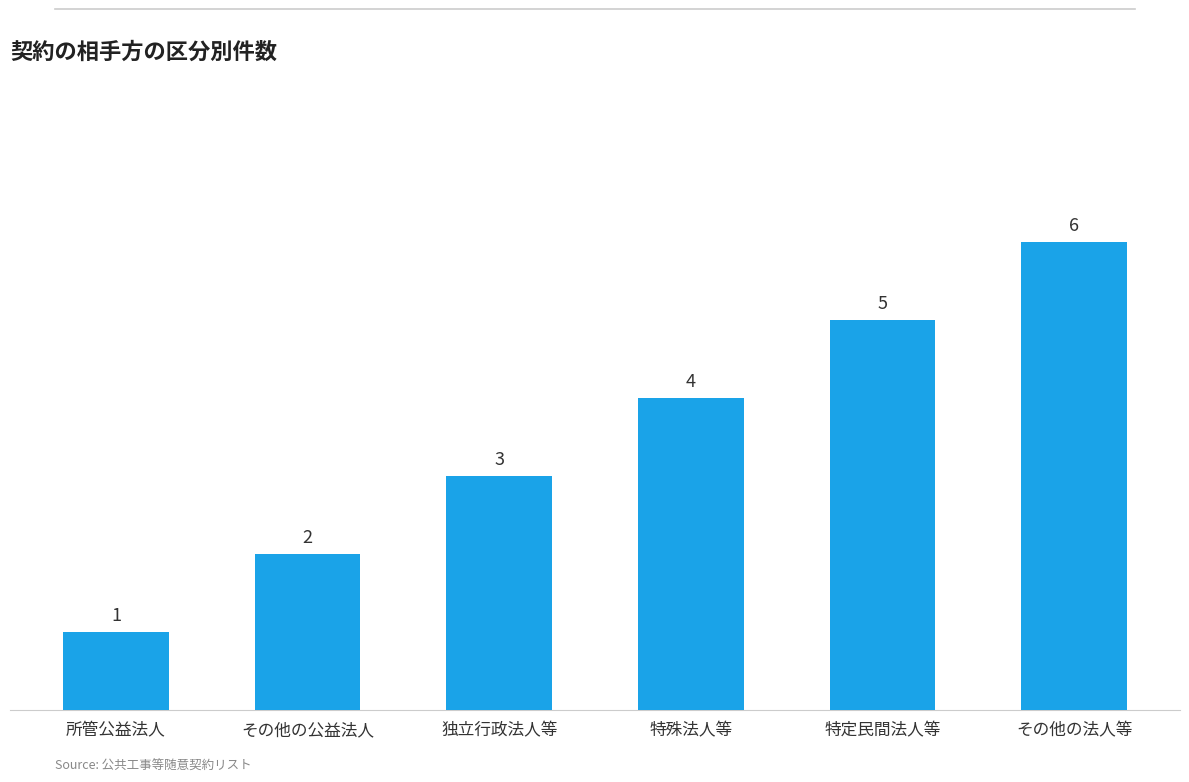

Count the number of categories in the chart.

6